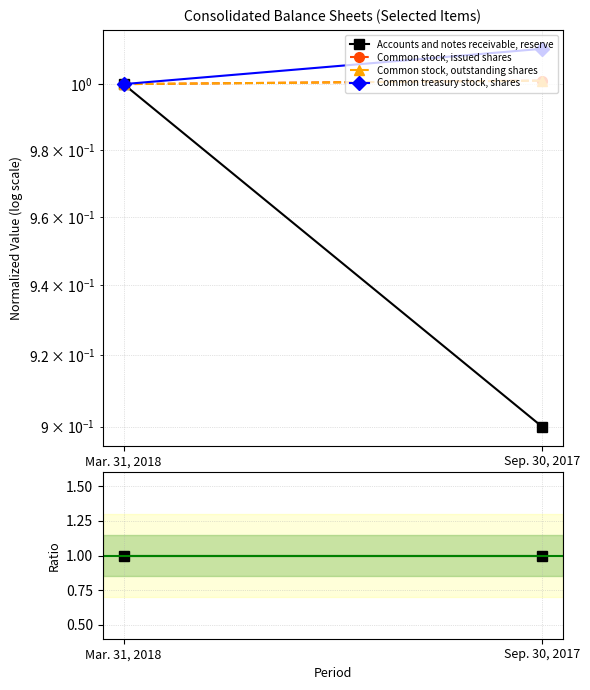

What is the label of the 1st point from the right?

Sep. 30, 2017